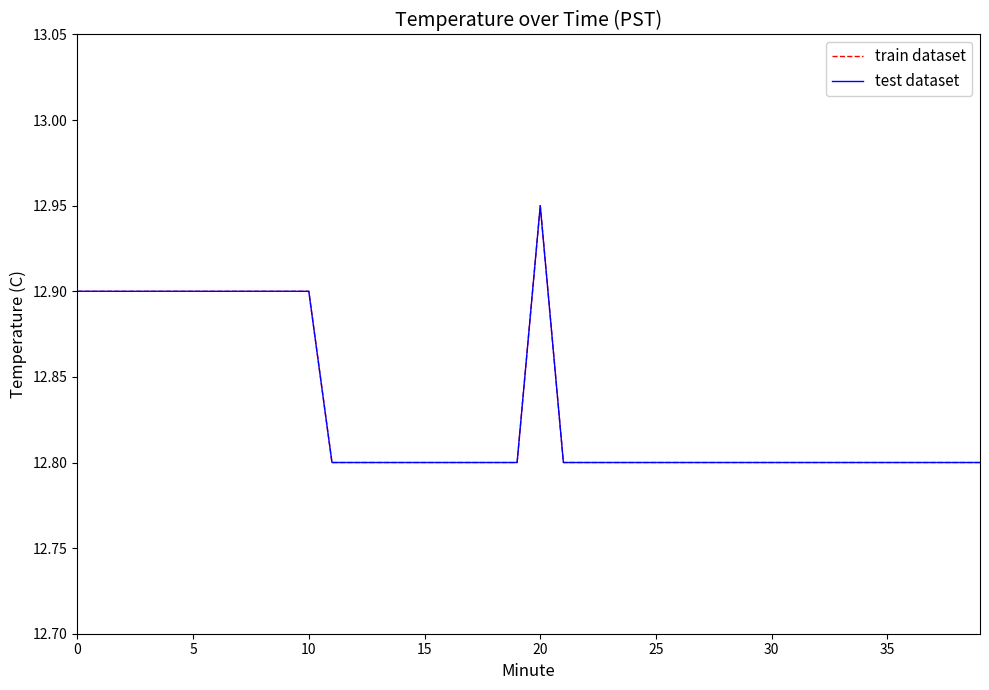

What is the label of the 29th point from the left?

28